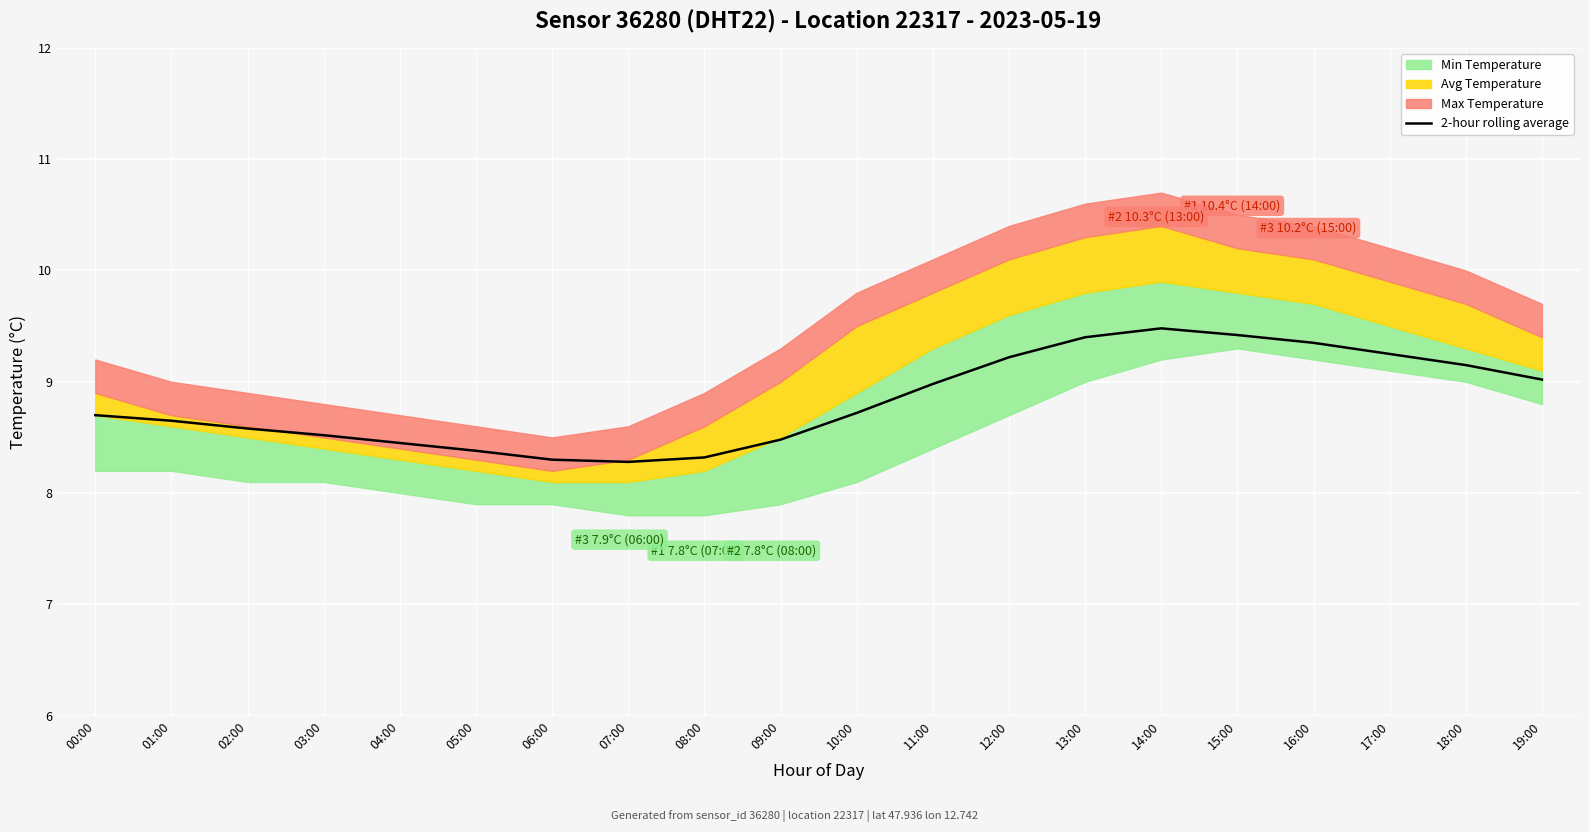

Reading left to right, extract all data points from this chart.

00:00=8.7	01:00=8.7	02:00=8.6	03:00=8.5	04:00=8.4	05:00=8.4	06:00=8.3	07:00=8.3	08:00=8.3	09:00=8.5	10:00=8.7	11:00=9.0	12:00=9.2	13:00=9.4	14:00=9.5	15:00=9.4	16:00=9.3	17:00=9.2	18:00=9.2	19:00=9.0